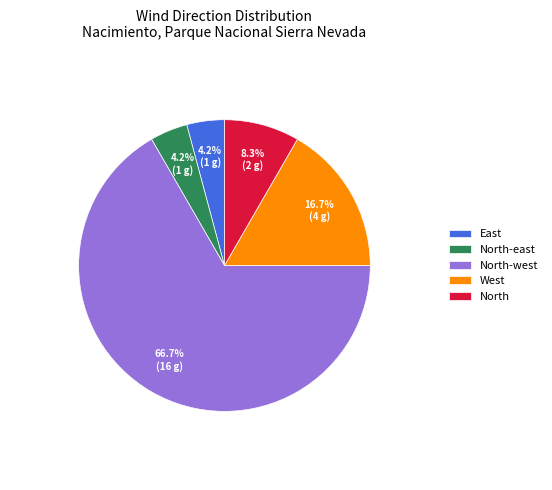

What is the ratio of the value at North-east to the value at North?

0.5